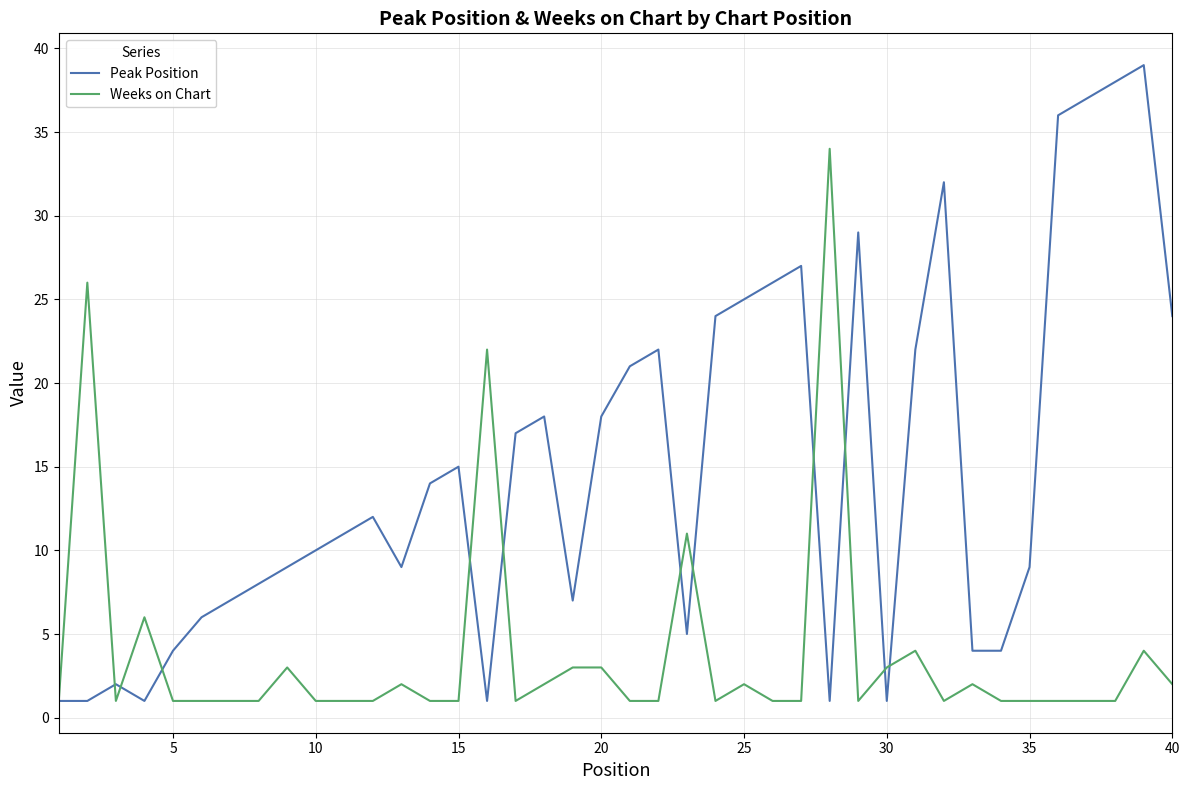

What are all the series names shown in the legend?

Peak Position, Weeks on Chart